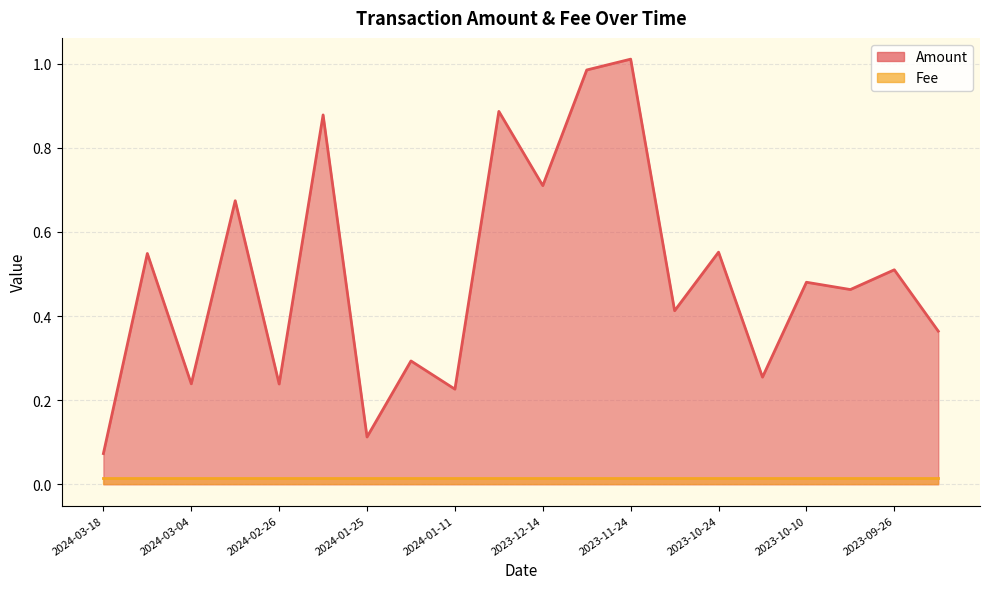

List the labels in order of value, largest first.

2023-11-24, 2023-12-04, 2024-01-02, 2024-02-07, 2023-12-14, 2024-02-27, 2023-10-24, 2024-03-16, 2023-09-26, 2023-10-10, 2023-10-03, 2023-11-02, 2023-09-18, 2024-01-18, 2023-10-16, 2024-03-04, 2024-02-26, 2024-01-11, 2024-01-25, 2024-03-18